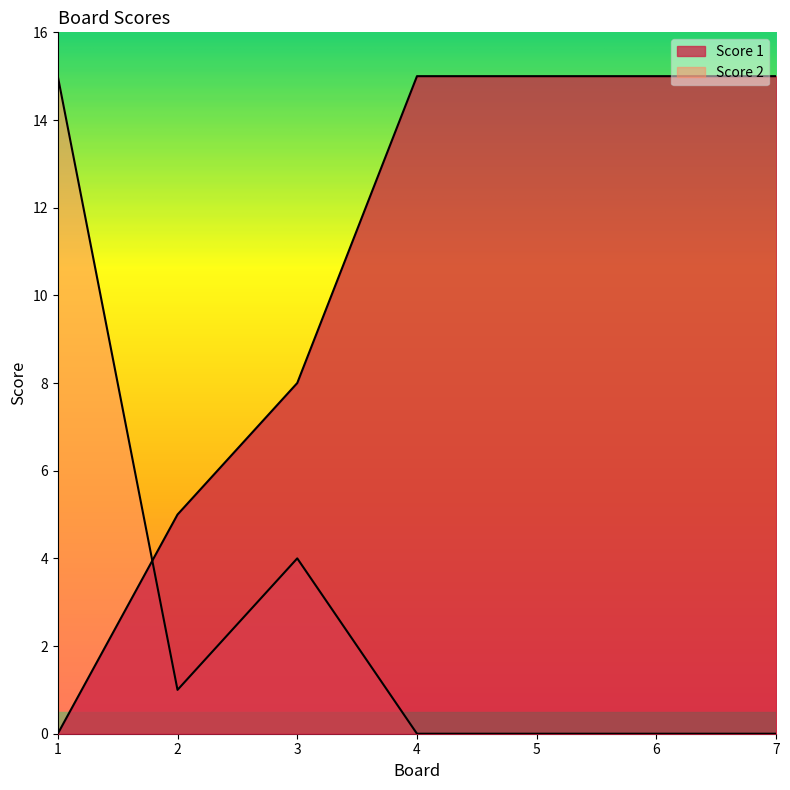

What is the value of the Score 2 point at the 2nd from the left?

1